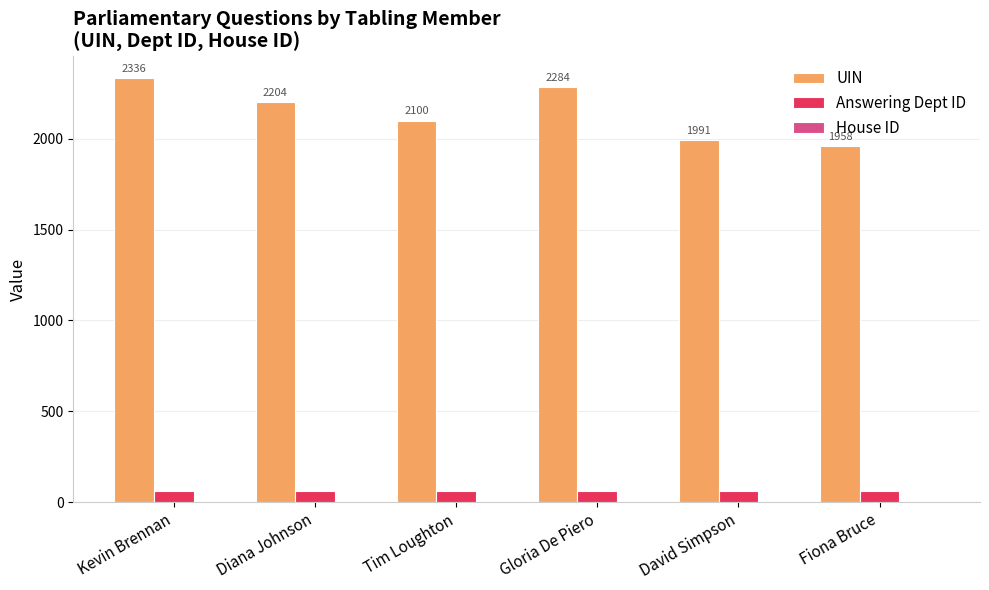

What is the maximum value for UIN?

2336